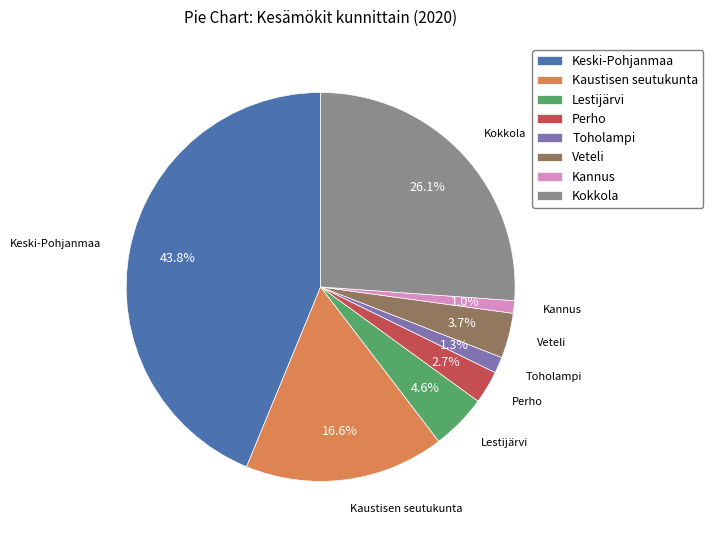

Does any single category account for the majority?

No